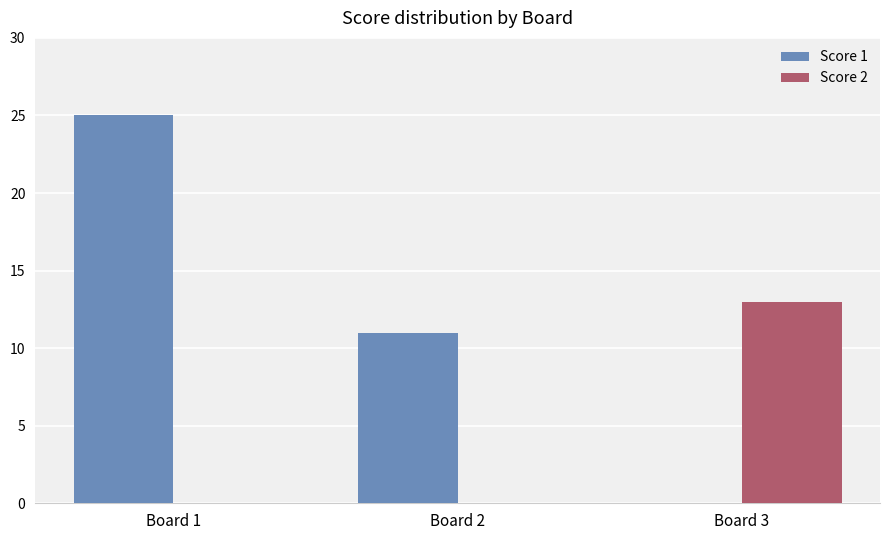

What is the sum of all Score 1 values?

36